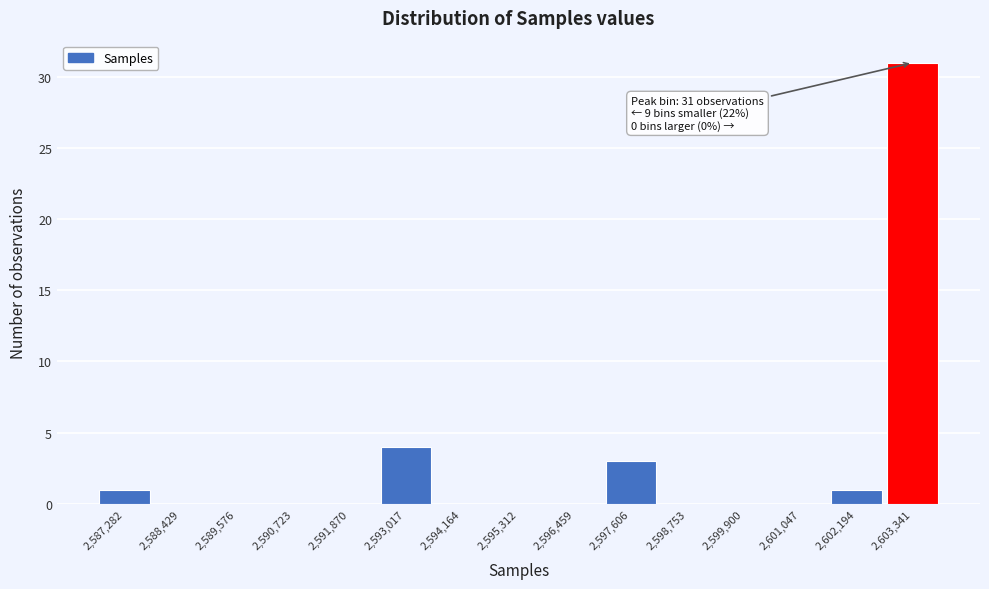

Over which range of the x-axis is the bar tallest?

2602800 to 2604000